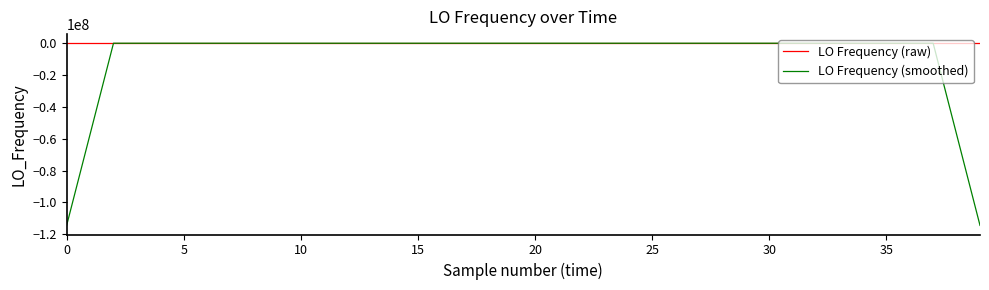

Which series has the widest spread of values?

LO Frequency (smoothed)